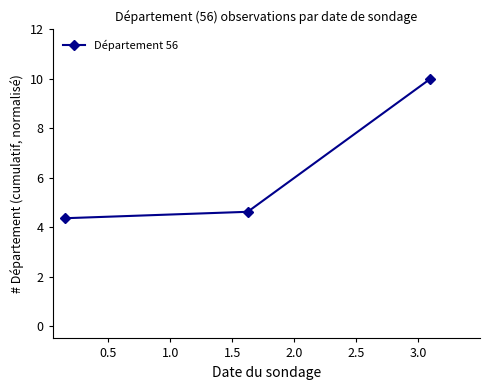

What is the difference between the maximum and minimum values?

5.6